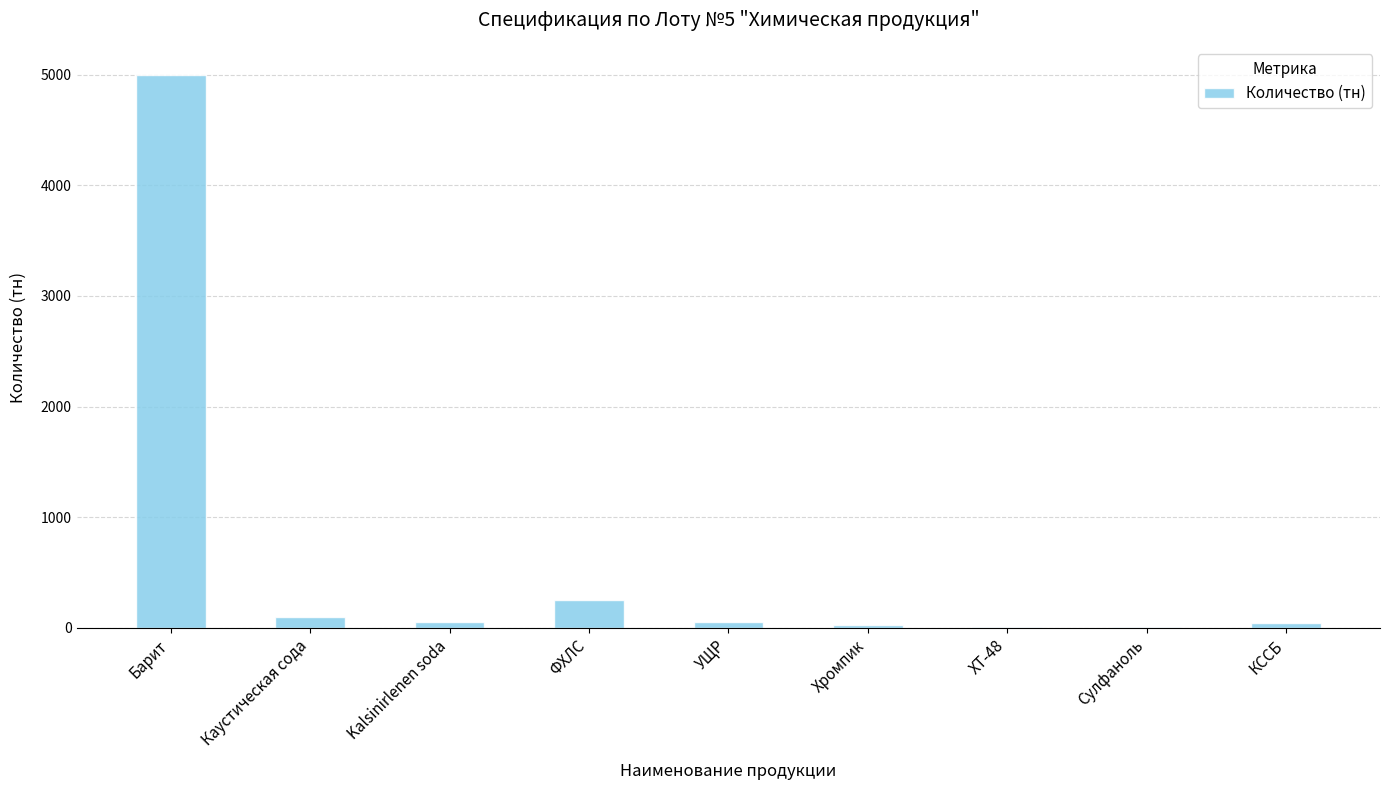

What is the sum of the values at Каустическая сода and УЩР?

150